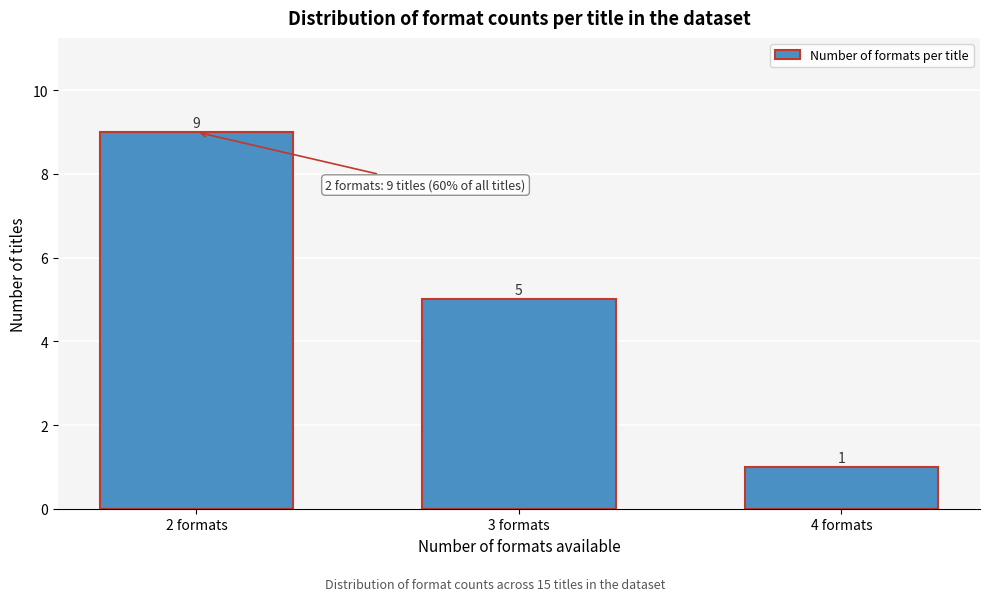

Reading left to right, extract all data points from this chart.

9	5	1